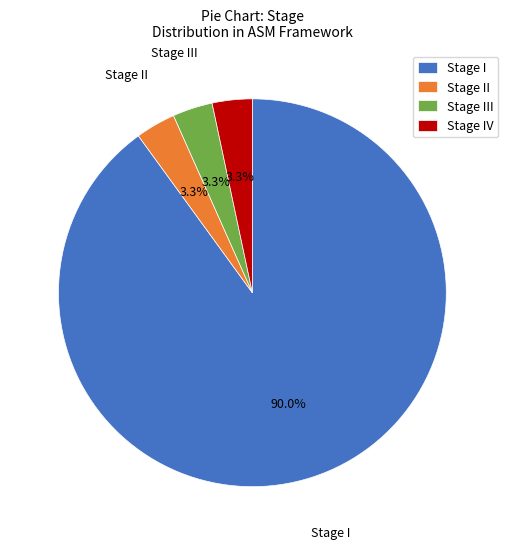

Do Stage IV and Stage II together represent more than half of the pie?

No